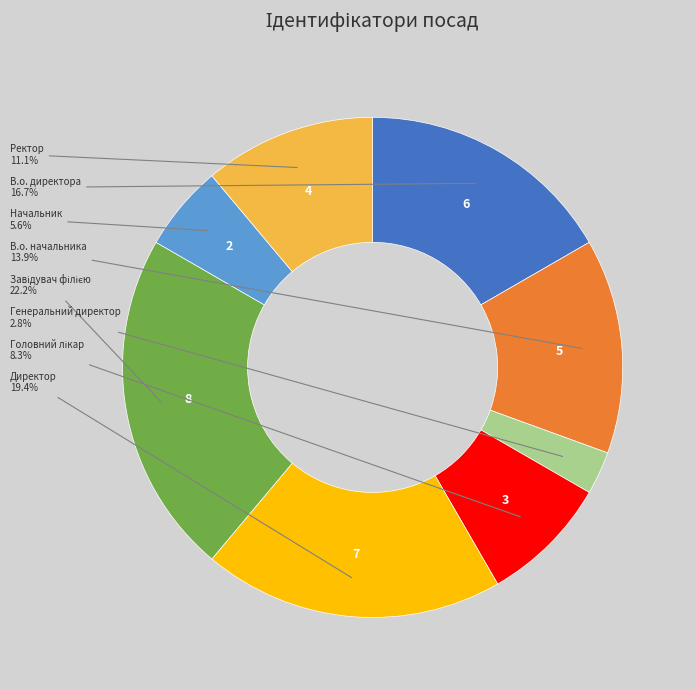

Is there any slice that represents more than half of the pie?

No